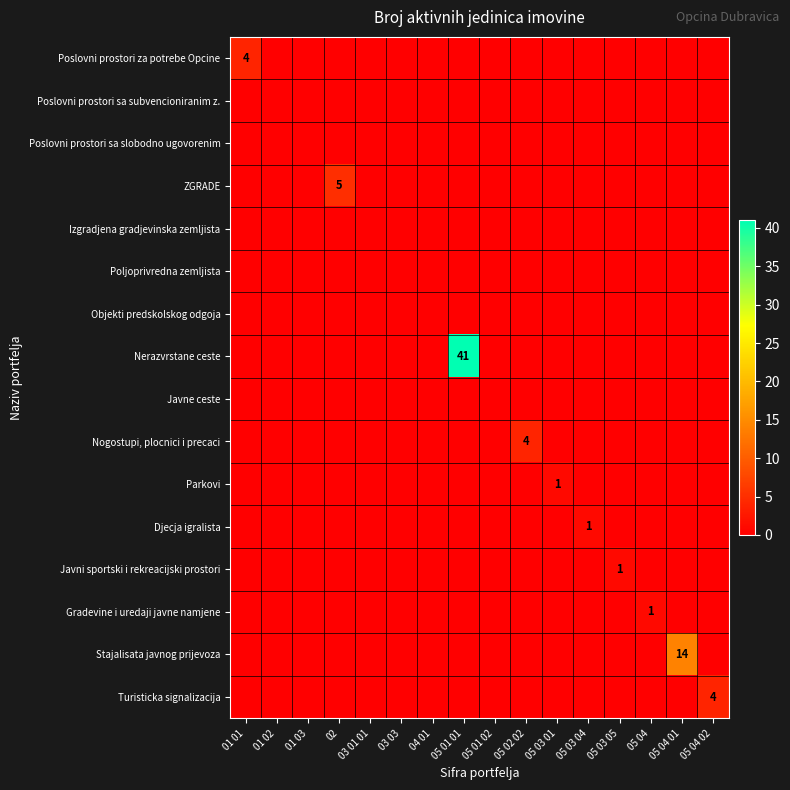

How many values in Turisticka signalizacija are above zero?

1